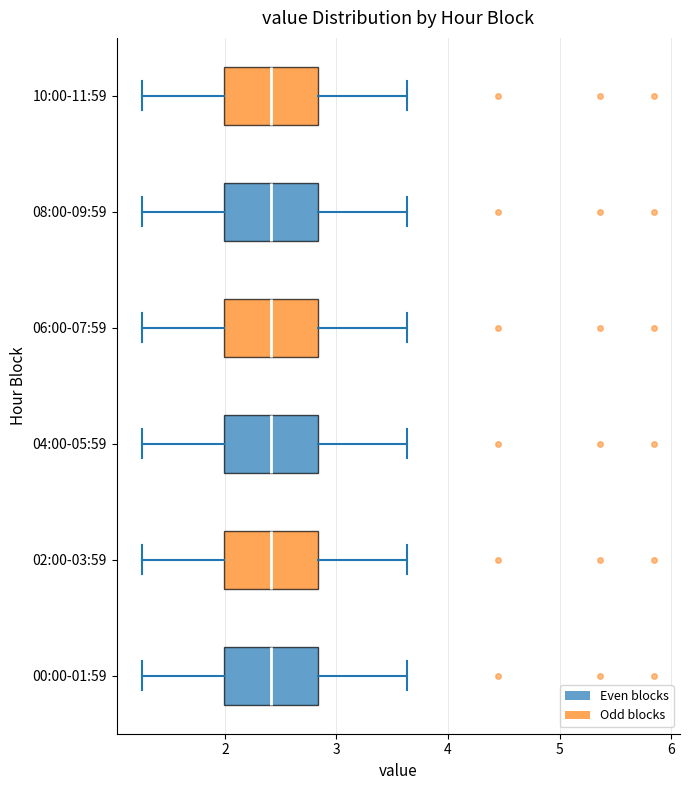

Where does the right whisker of the box for 06:00-07:59 end on the x-axis? The values are not printed on the chart, so give them approximately, as read against the axis.

3.6